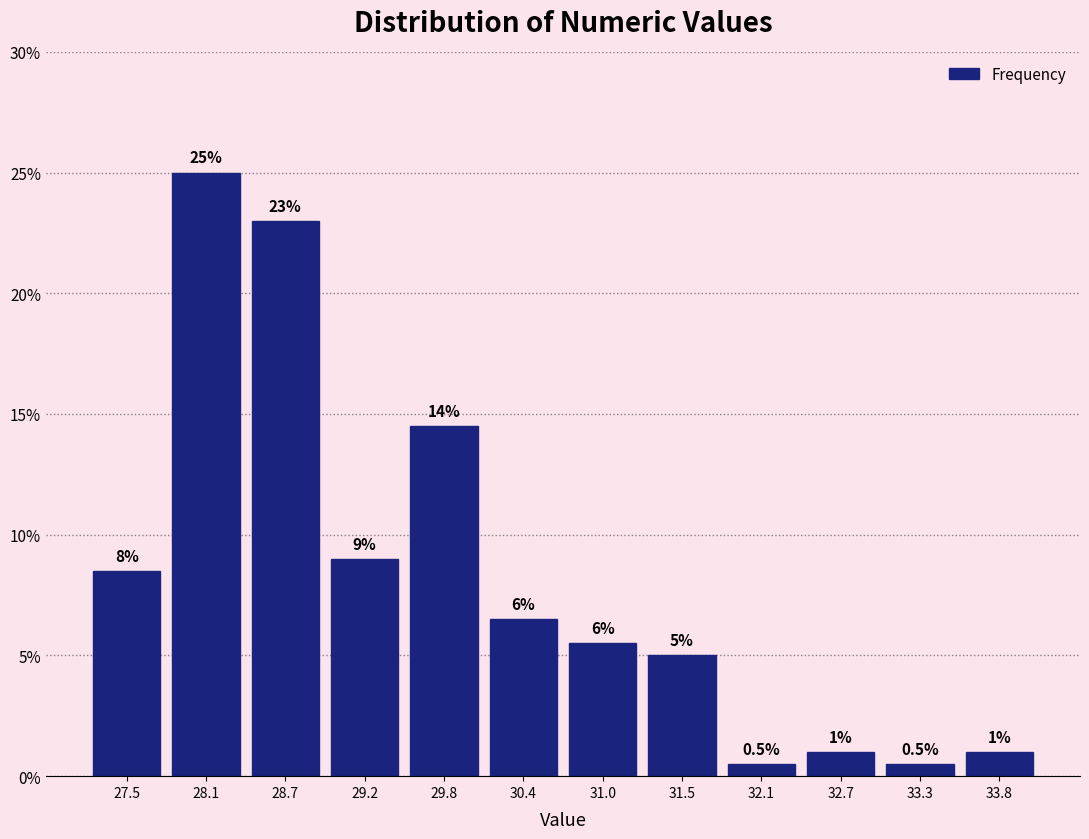

Over which range of the x-axis is the bar tallest?

27.8 to 28.4